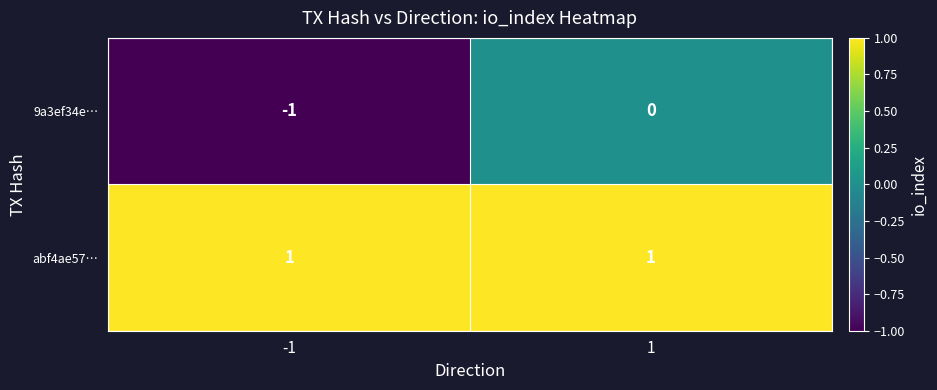

Reading right to left, transcribe all the data shown in this chart.

9a3ef34e…: 1=0	-1=-1
abf4ae57…: 1=1	-1=1